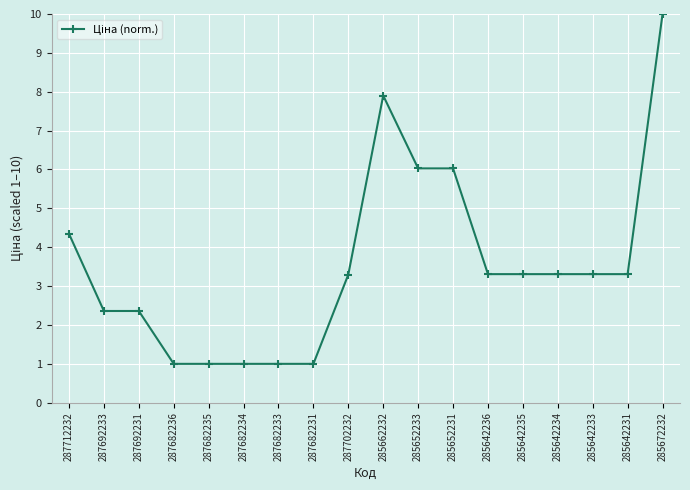

The value at 285652233 is 1.8. True or false?

False